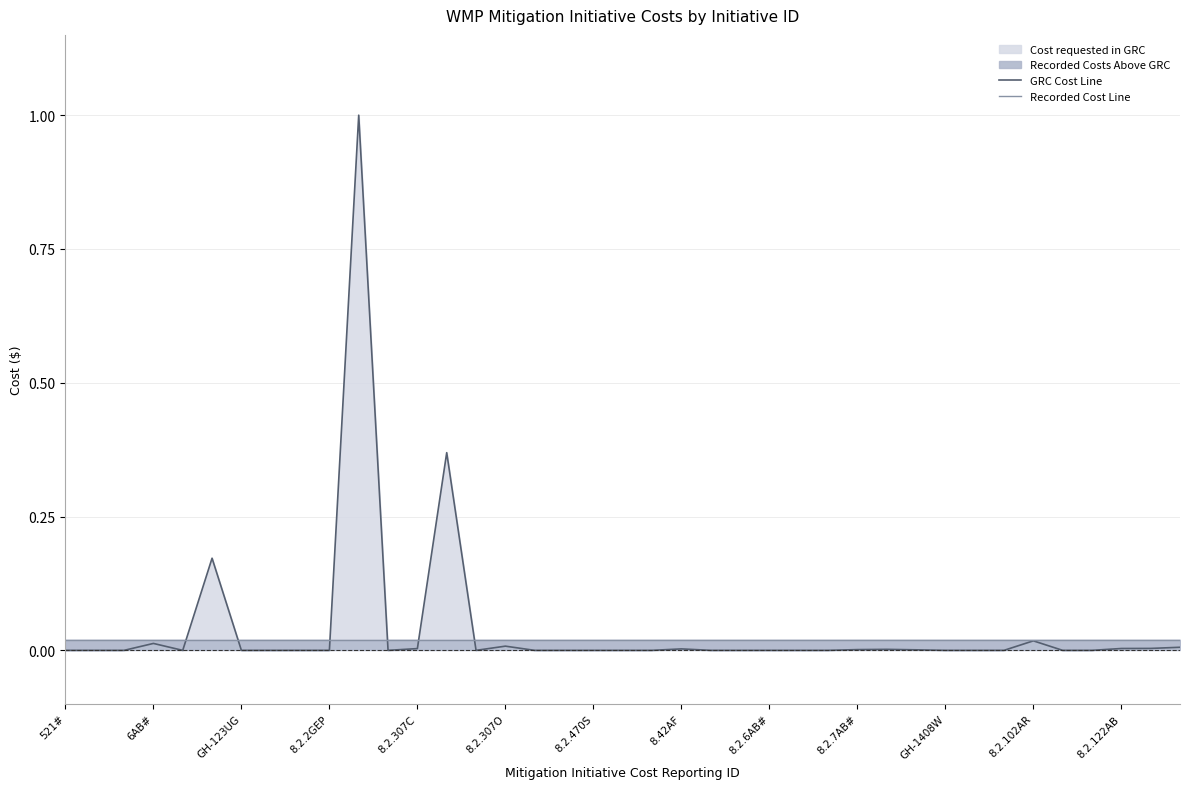

What is the difference between the maximum and minimum values in the GRC Cost Line series?

1.0